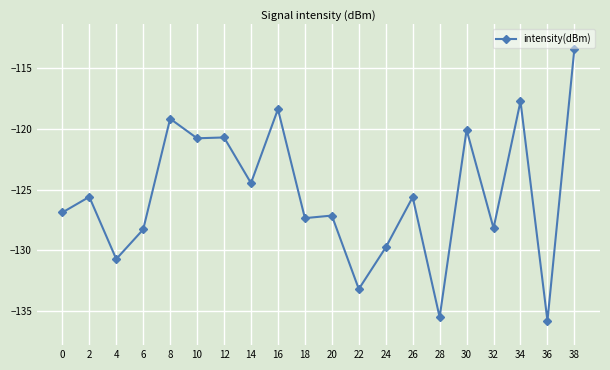

Between 10 and 36, which is larger?

10